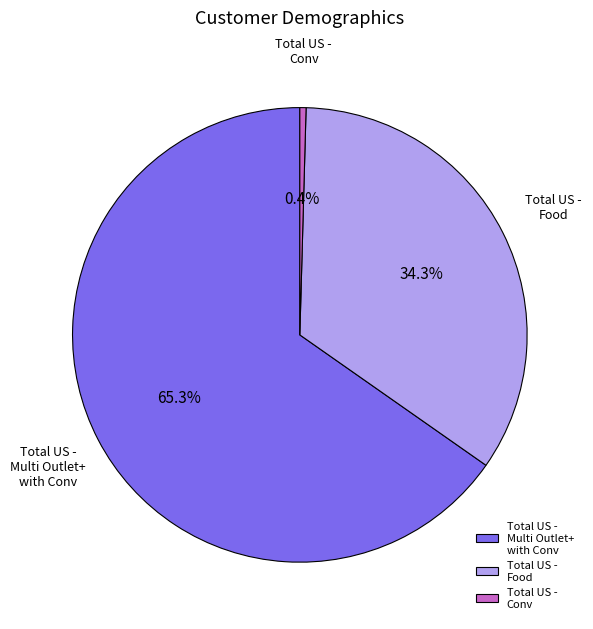

Rank the categories by value from lowest to highest.

Total US - Conv, Total US - Food, Total US - Multi Outlet+ with Conv